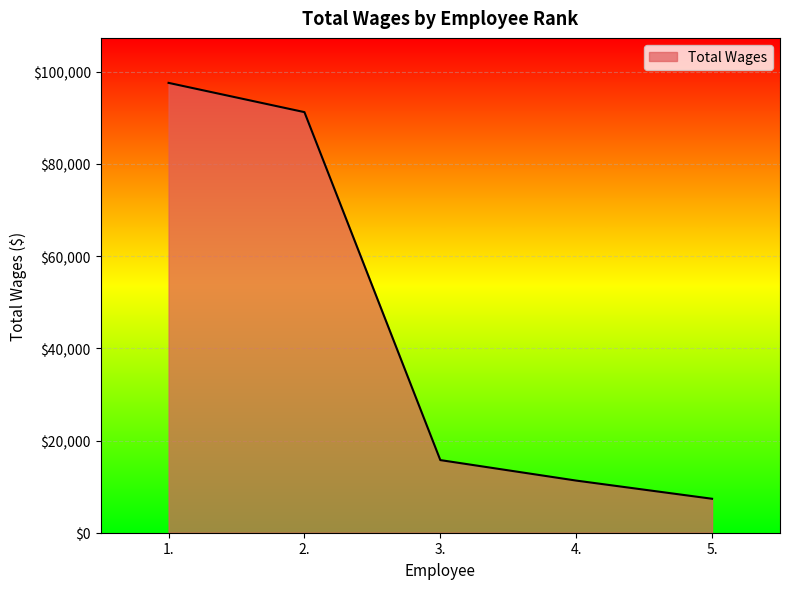

What is the sum of the values at 1. and 4.?

108896